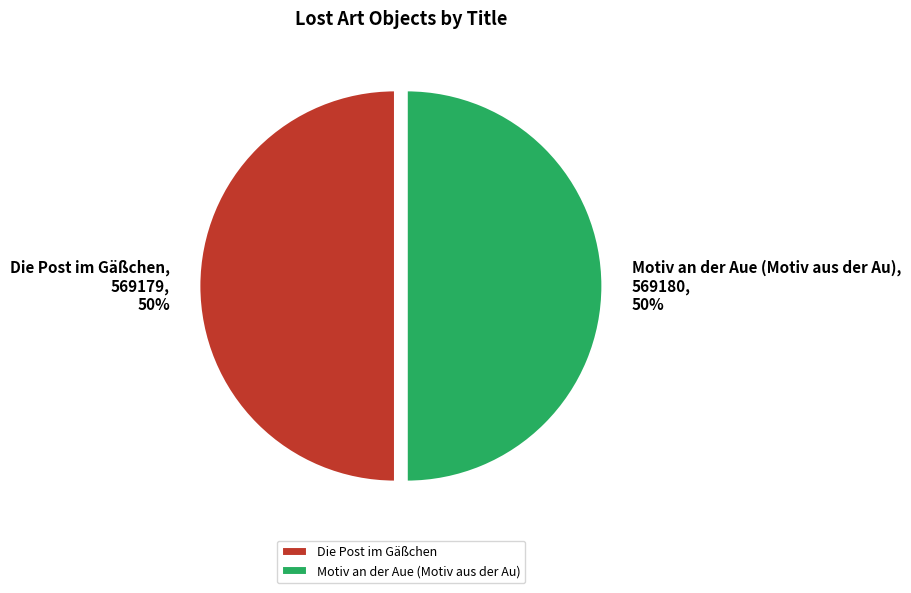

Combined, do Die Post im Gäßchen and Motiv an der Aue (Motiv aus der Au) account for over 50%?

Yes